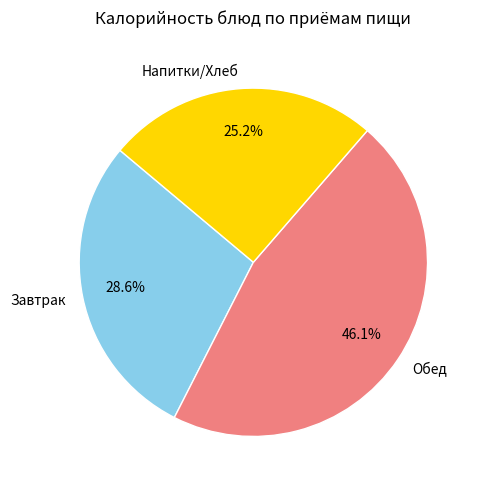

Rank the categories by value from lowest to highest.

Напитки/Хлеб, Завтрак, Обед